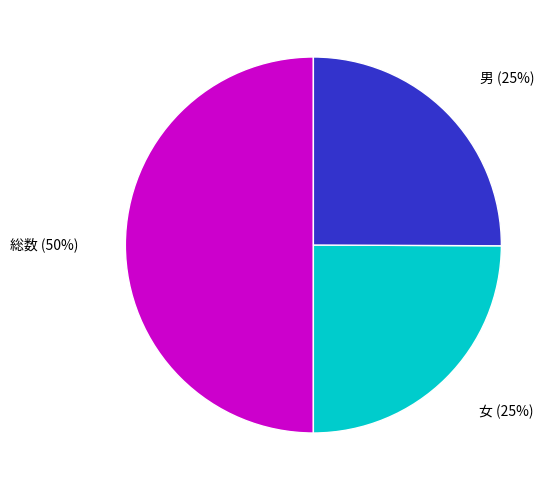

The 女 slice represents 25% of the pie. True or false?

True